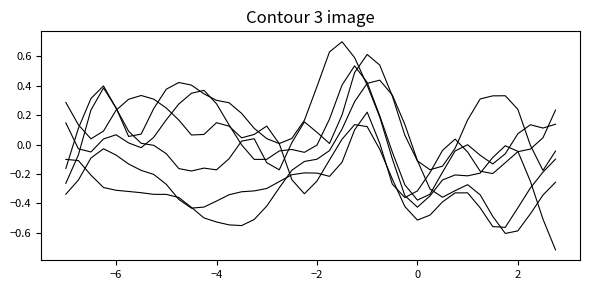

Does the chart have visible grid lines?

No